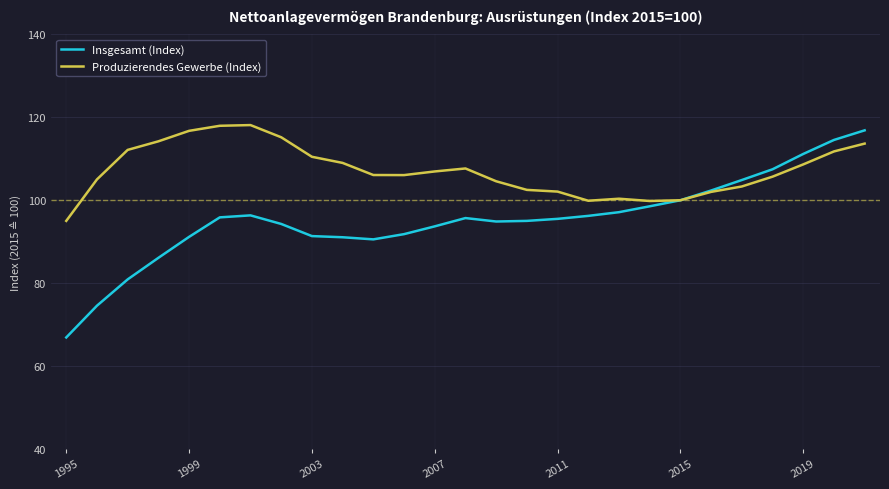

Which series has the largest total across all categories?

Produzierendes Gewerbe (Index)